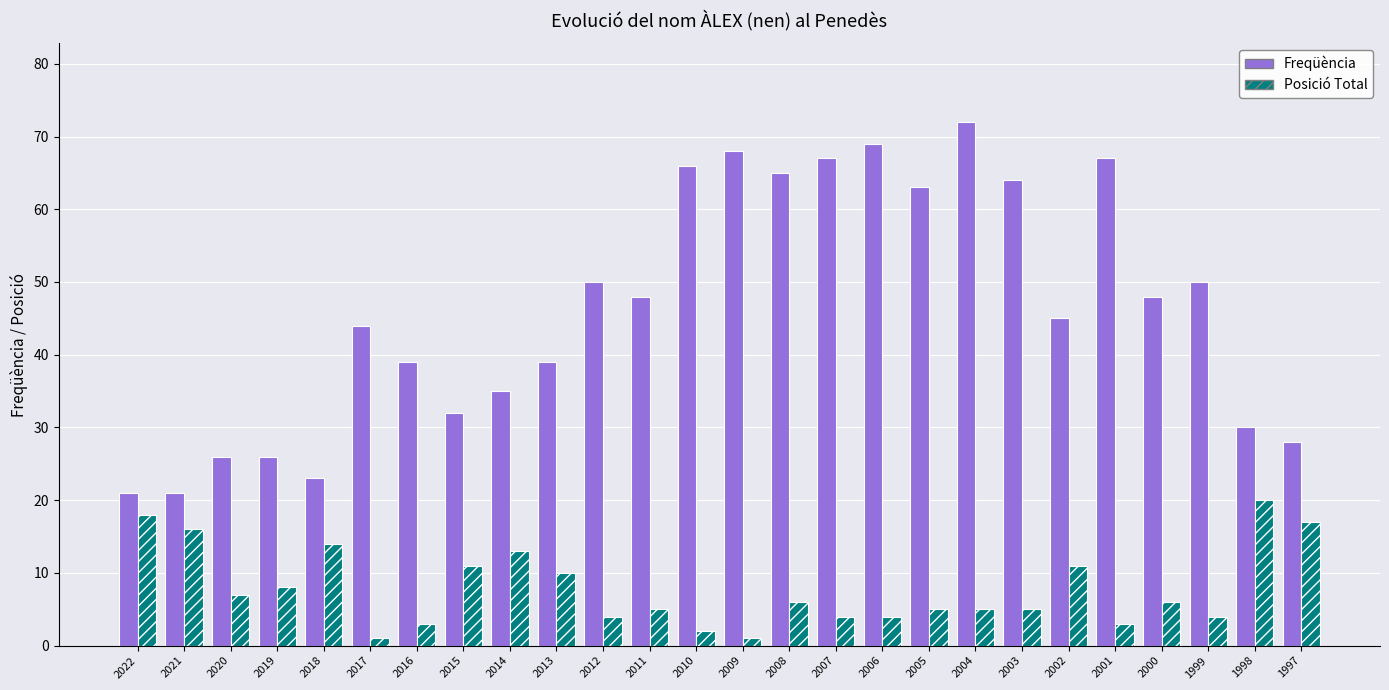

What is the difference between the maximum and minimum values in the Posició Total series?

19